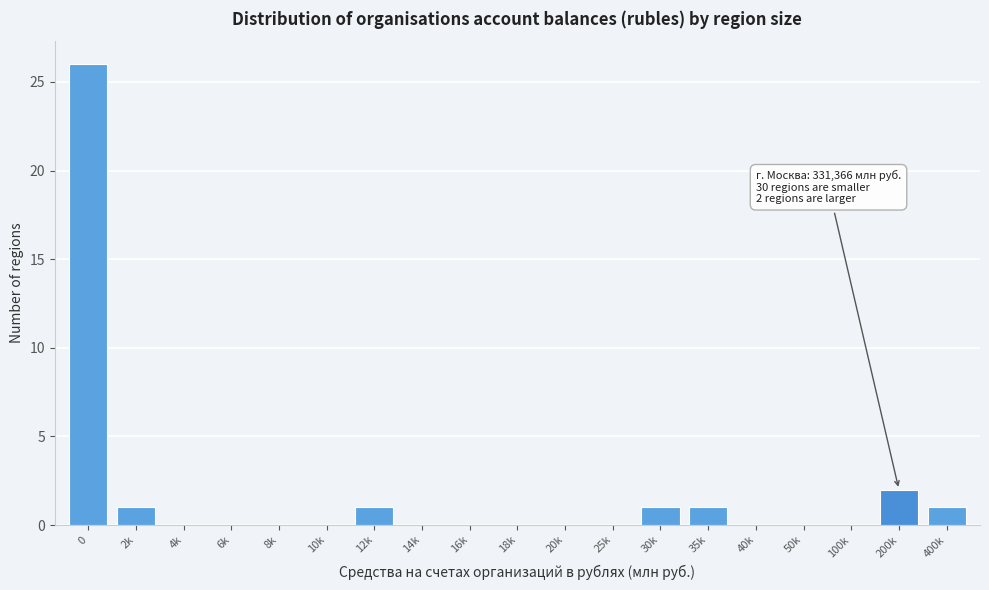

Reading right to left, list all the values displayed in this chart.

400k=1	200k=2	100k=0	50k=0	40k=0	35k=1	30k=1	25k=0	20k=0	18k=0	16k=0	14k=0	12k=1	10k=0	8k=0	6k=0	4k=0	2k=1	0=26